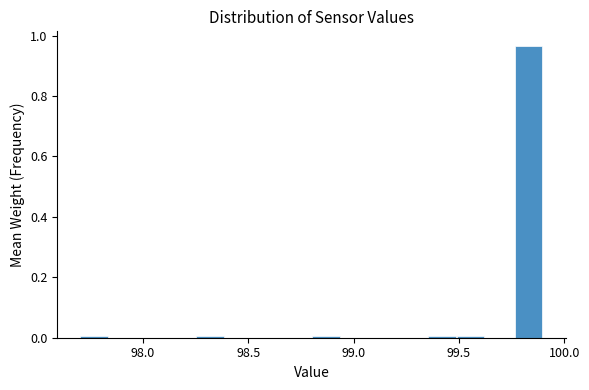

Around what value on the x-axis is the tallest bar? Give the approximate position of its centre, as read against the axis.

99.85